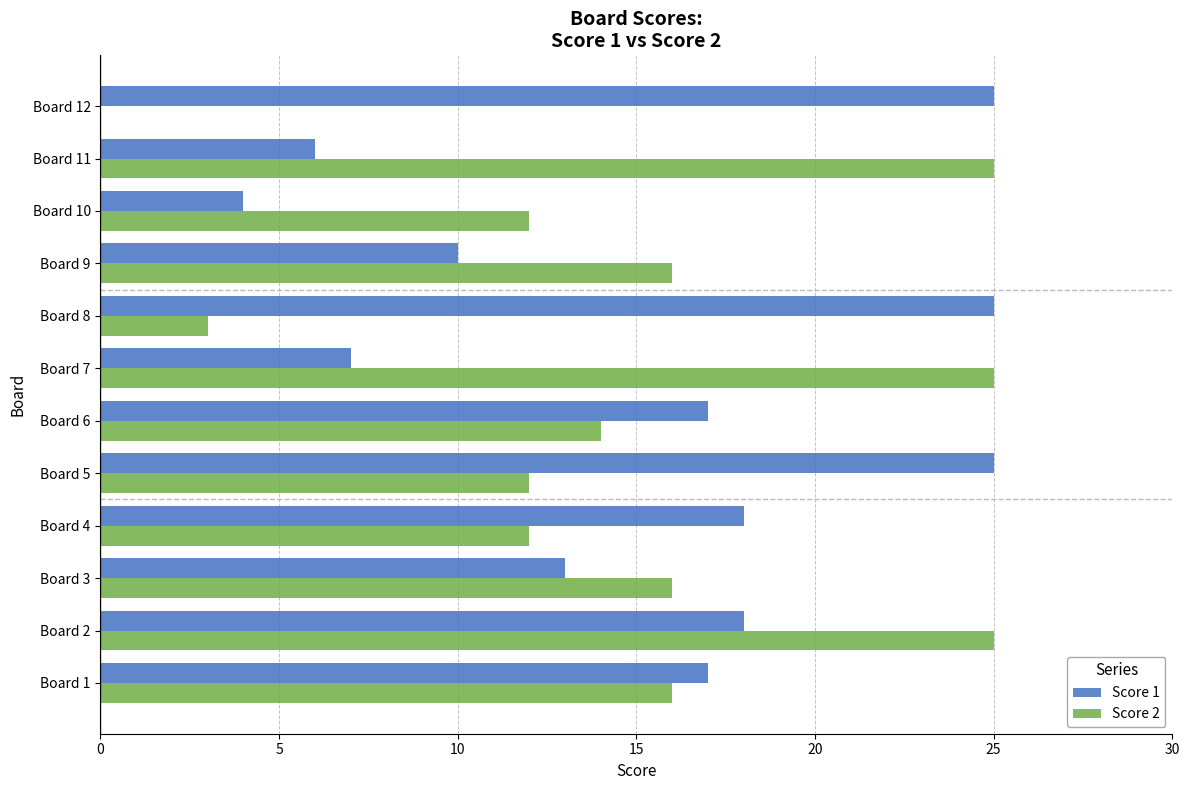

What is the maximum value shown in the chart?

25